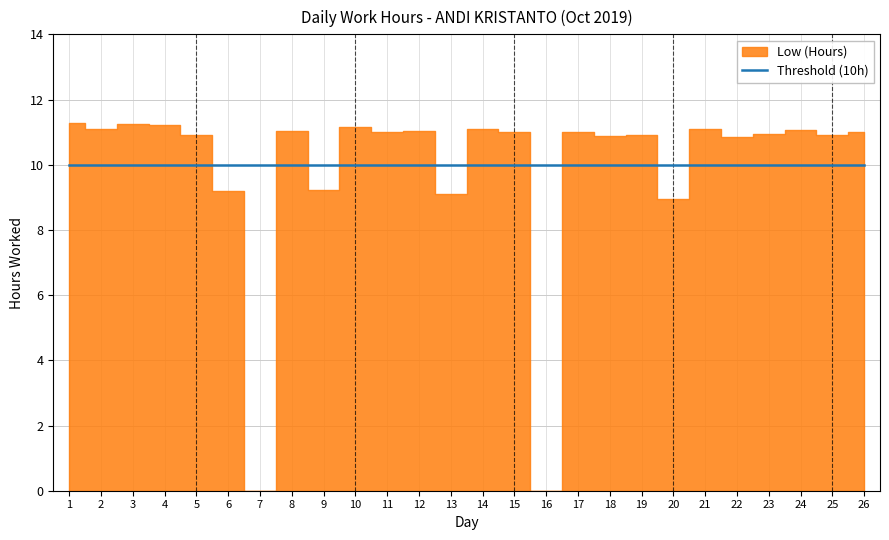

Which has a higher value, 9 or 23?

23